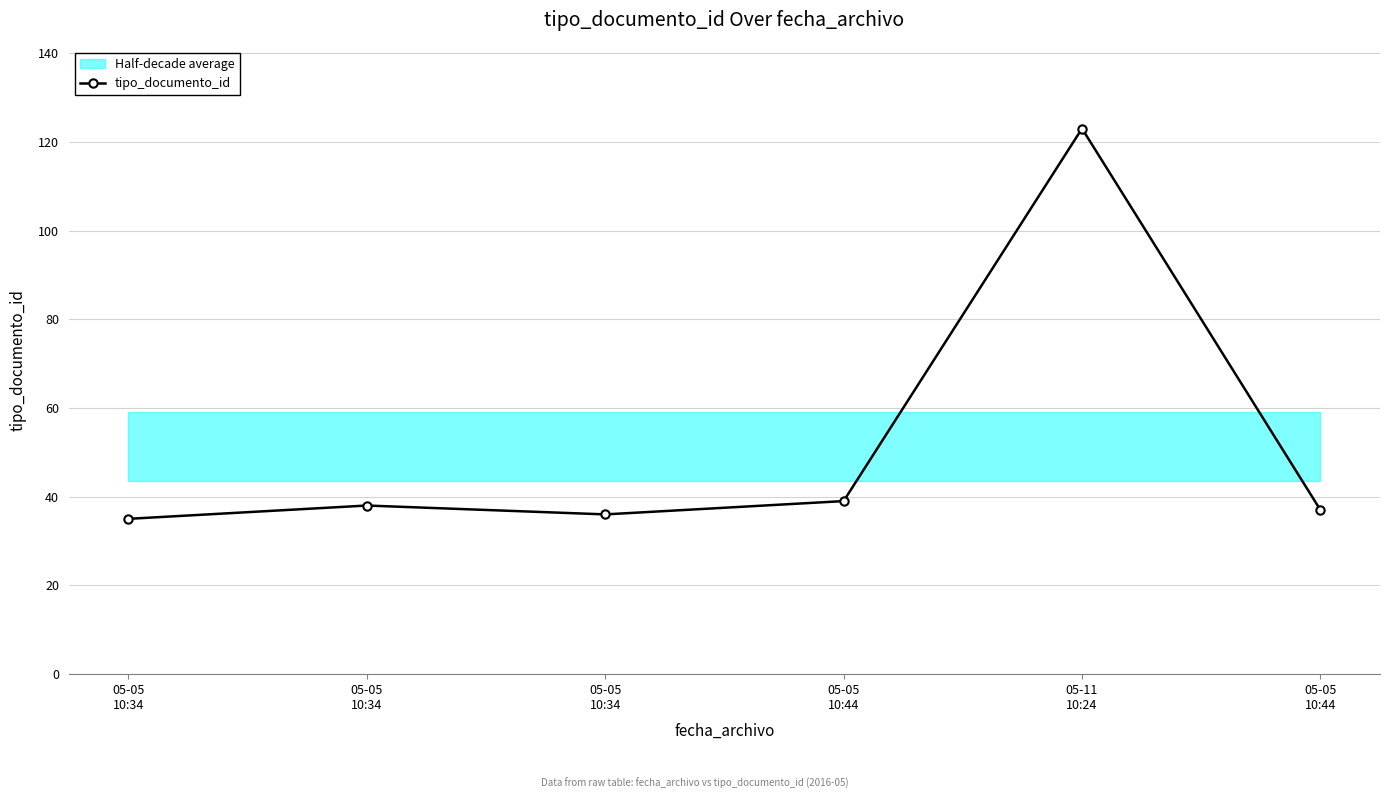

How many data points are less than 38?

3